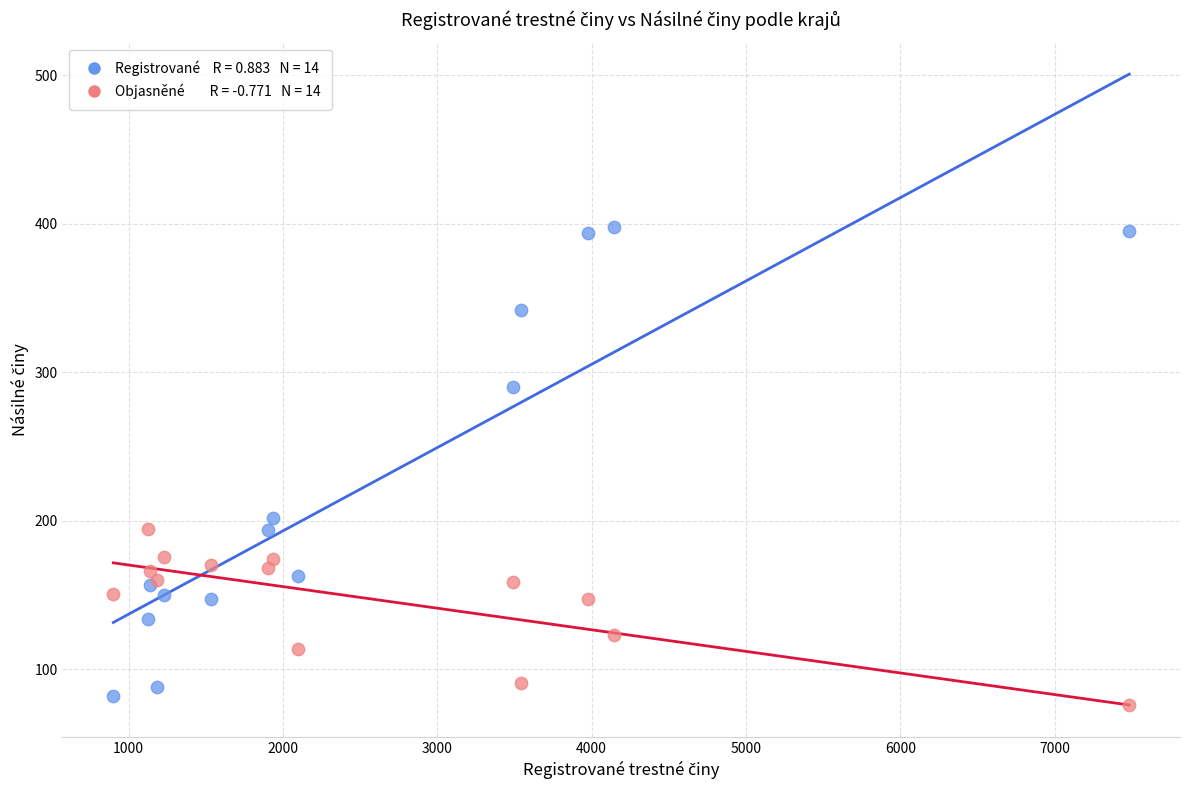

Across all series, what Y value is closest to 236?

202.0